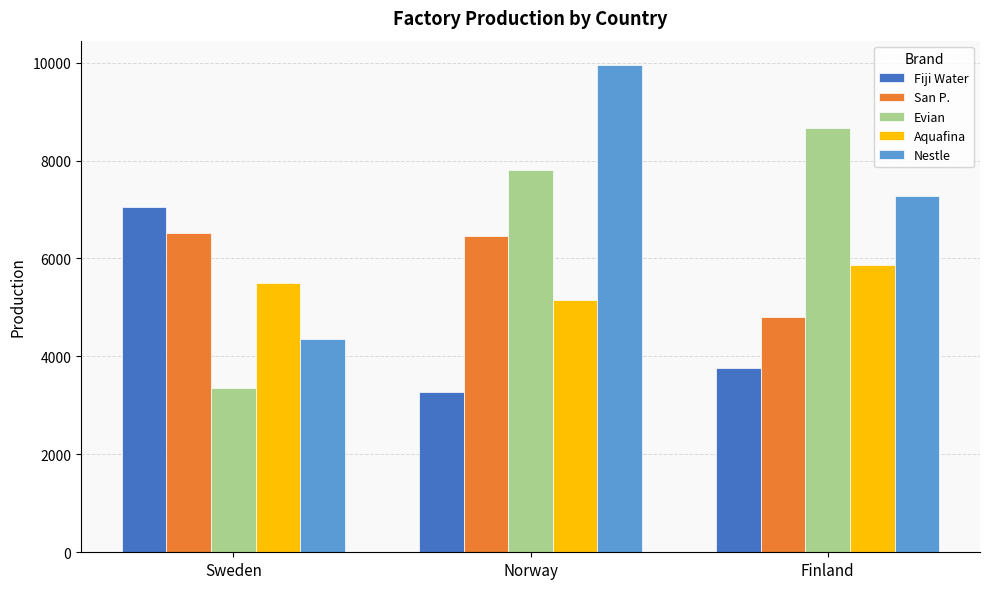

What is the difference between the Evian values at Sweden and Finland?

5313